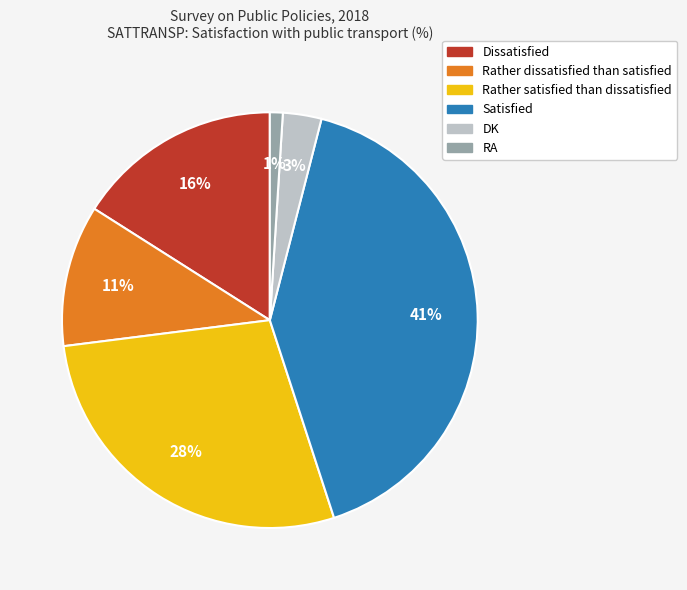

Does Rather dissatisfied than satisfied represent more than half of the total?

No